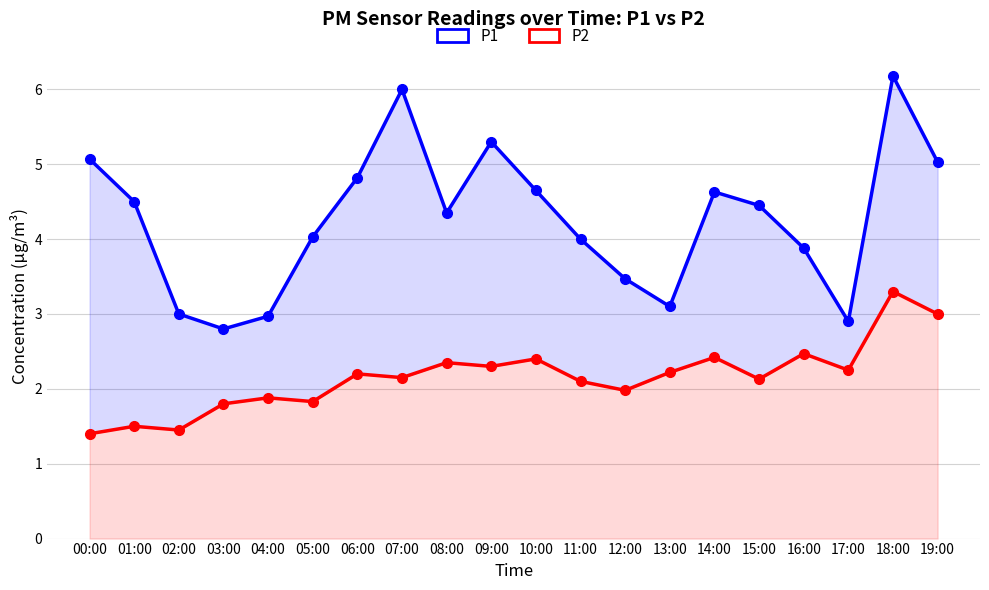

What value does the P2 series have at 07:00?

2.1